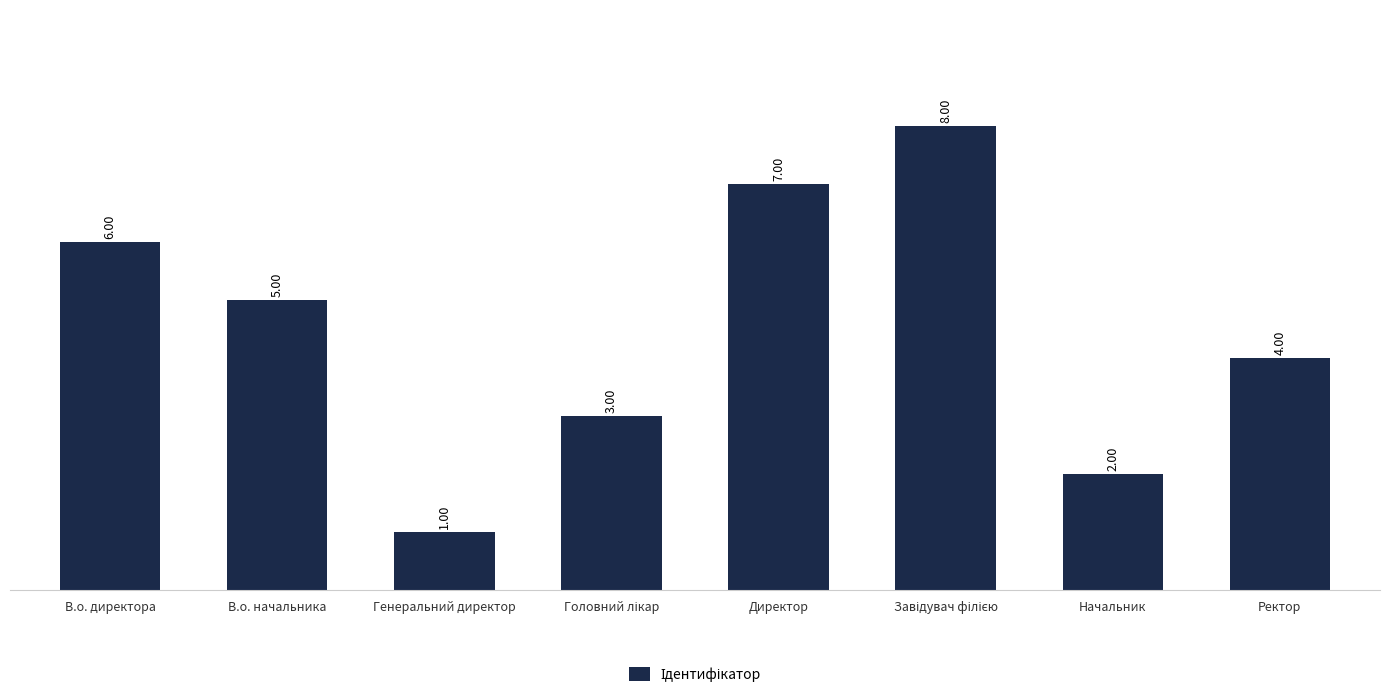

Is it true that the value at Начальник is 2?

True